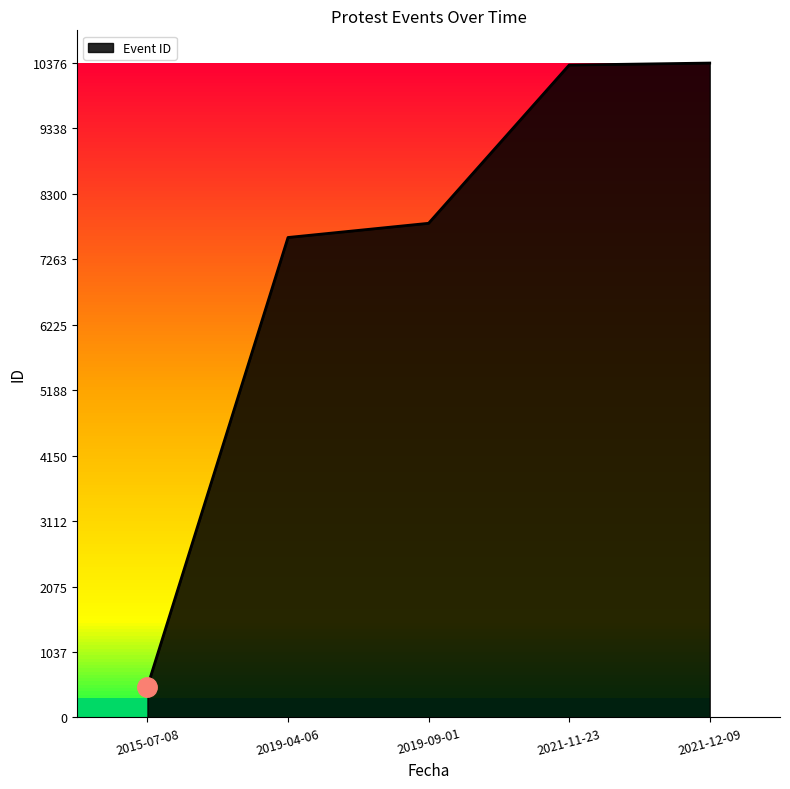

What is the difference between the values at 2015-07-08 and 2021-11-23?

9856